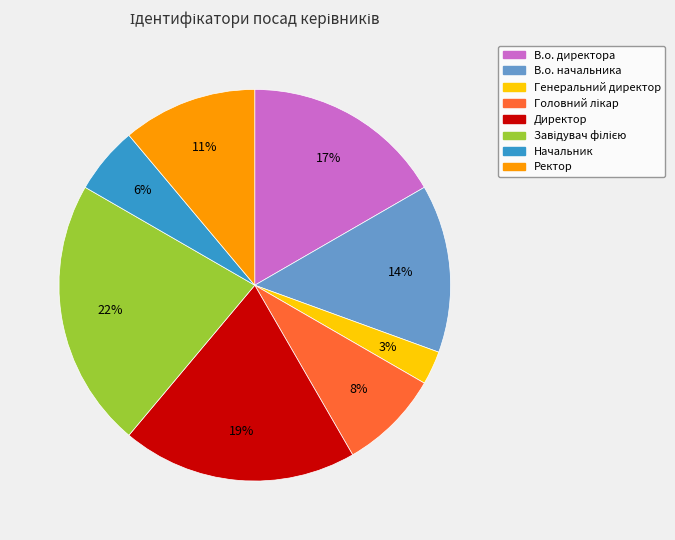

Count the number of slices in the pie.

8